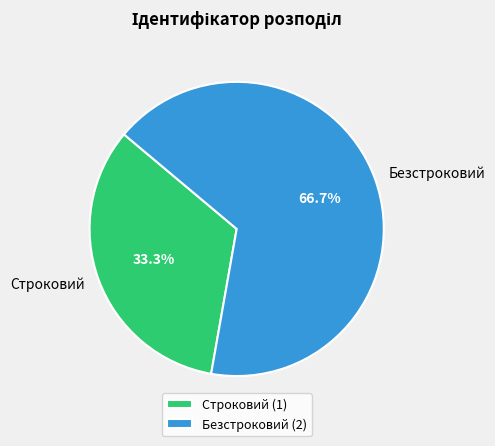

What percentage is the Безстроковий slice, to the nearest percent?

67%